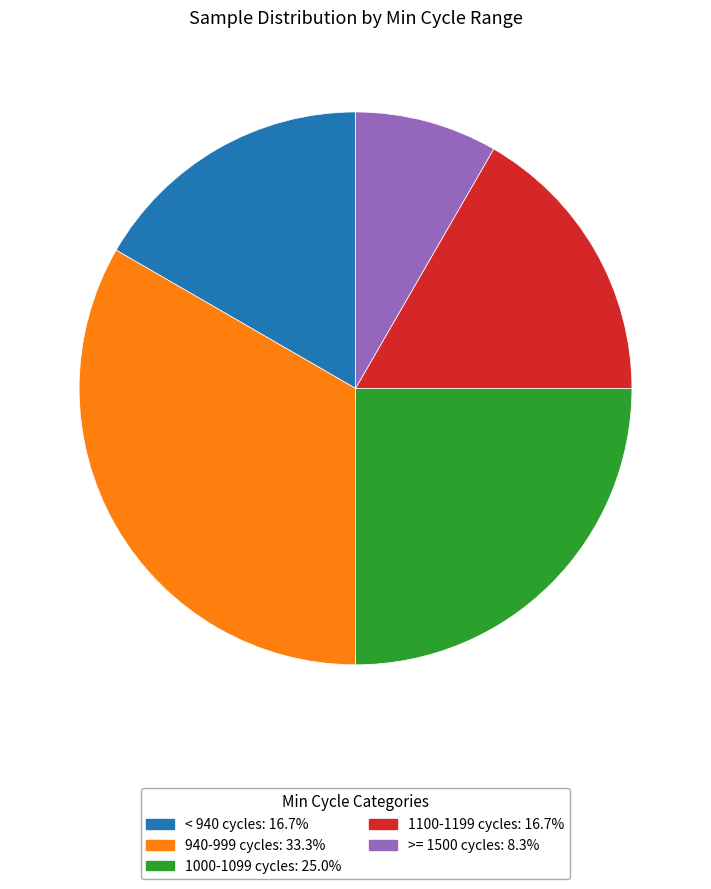

Count the number of slices in the pie.

5